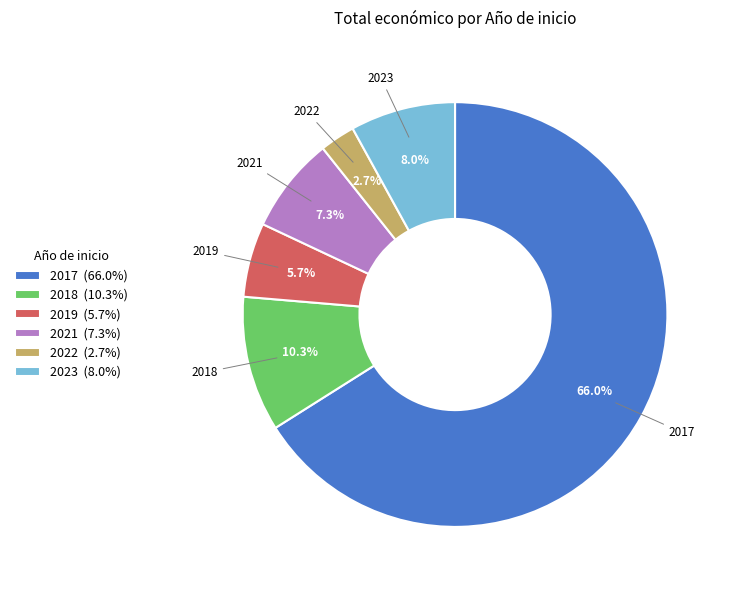

Approximately how many times larger is the value at 2021 compared to 2022?

2.7